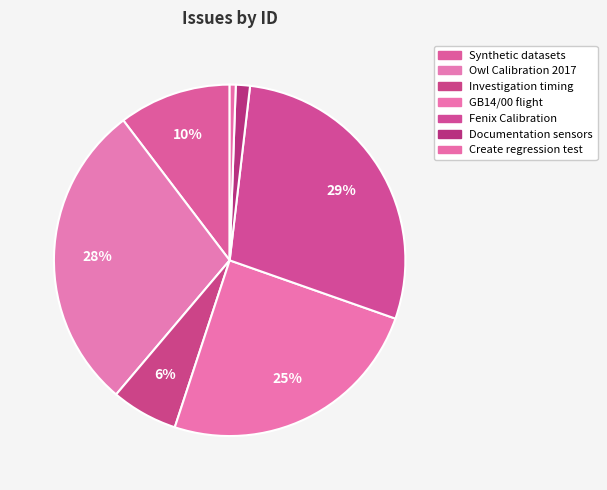

How many slices are in this pie chart?

7